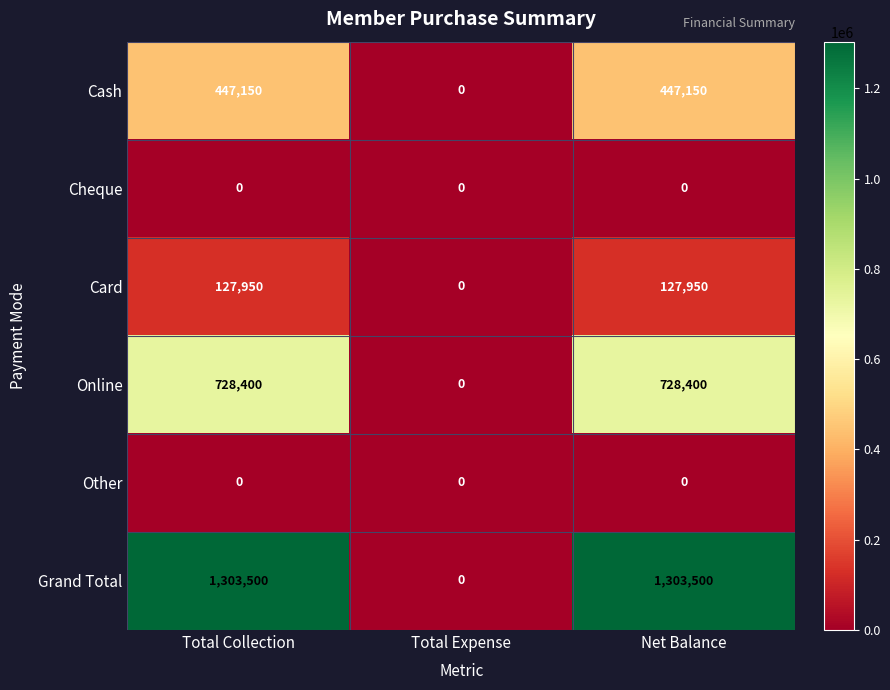

Which series has the widest spread of values?

Grand Total